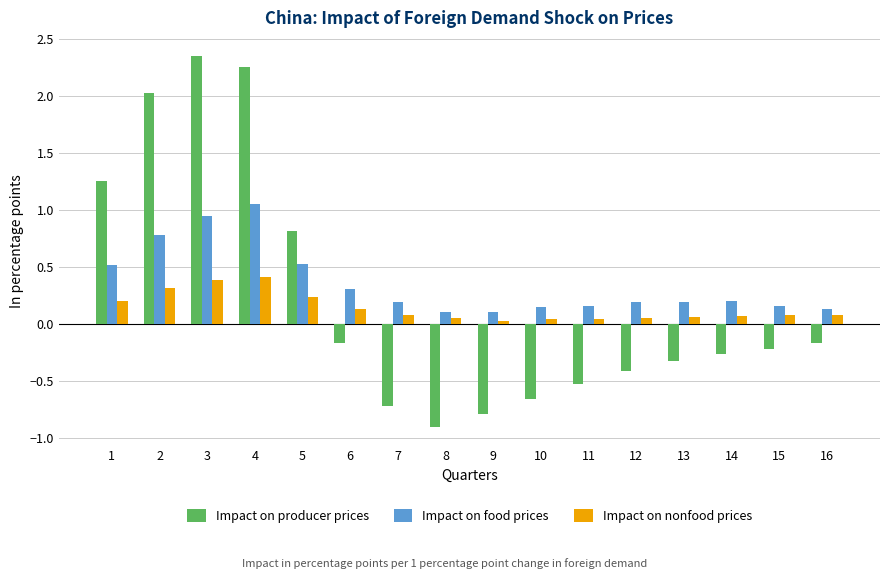

Rank the series by their maximum value, from lowest to highest.

Impact on nonfood prices, Impact on food prices, Impact on producer prices